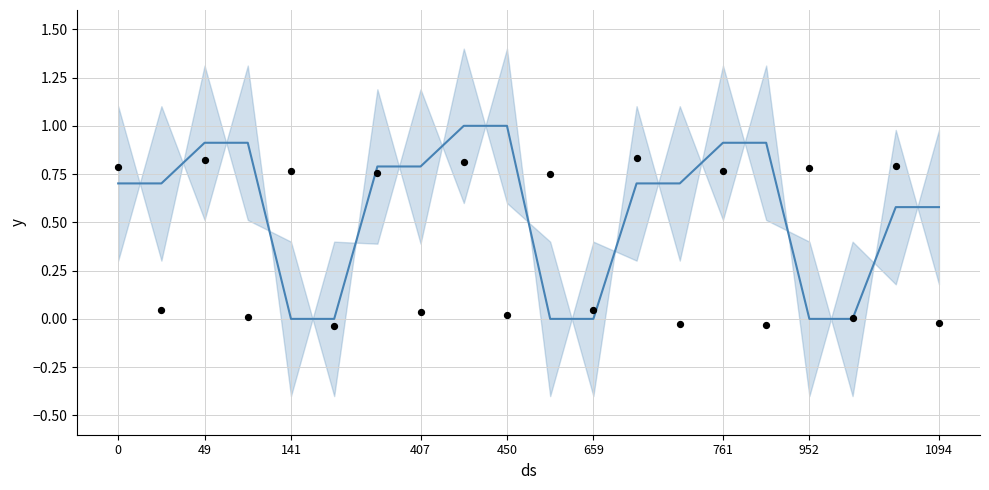

Which series contains the highest Y value?

y_hat